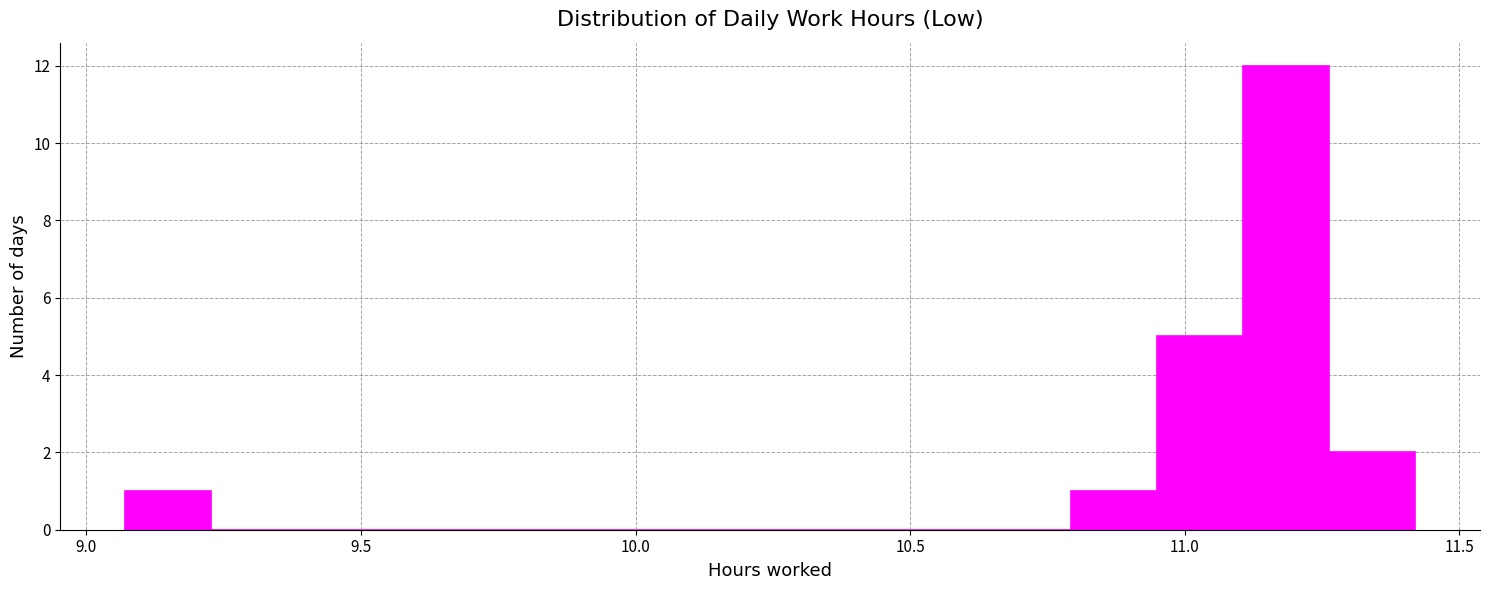

Around what value on the x-axis is the tallest bar? Give the approximate position of its centre, as read against the axis.

11.20